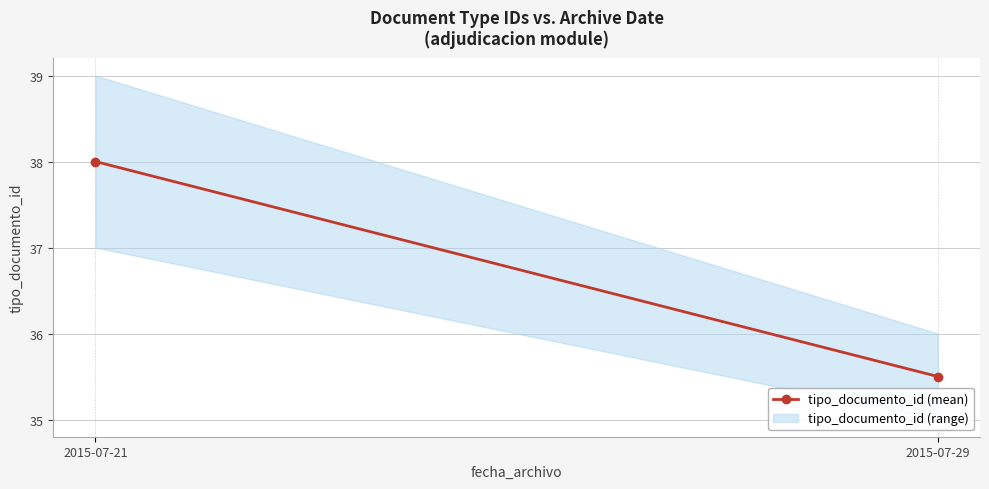

What is the sum of all values?

73.5